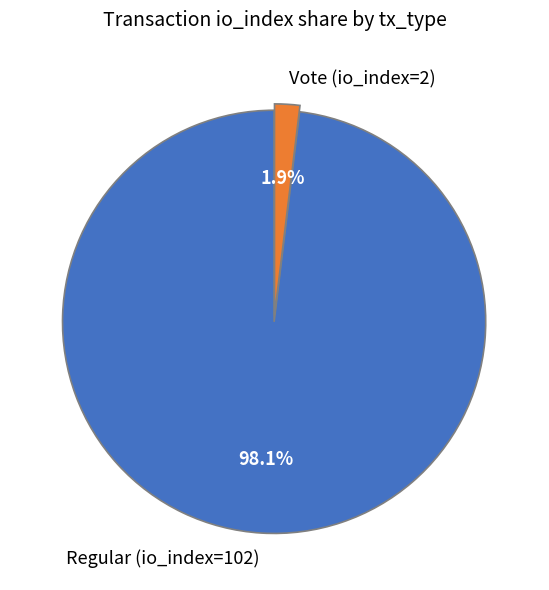

The Vote (io_index=2) slice represents 2% of the pie. True or false?

True